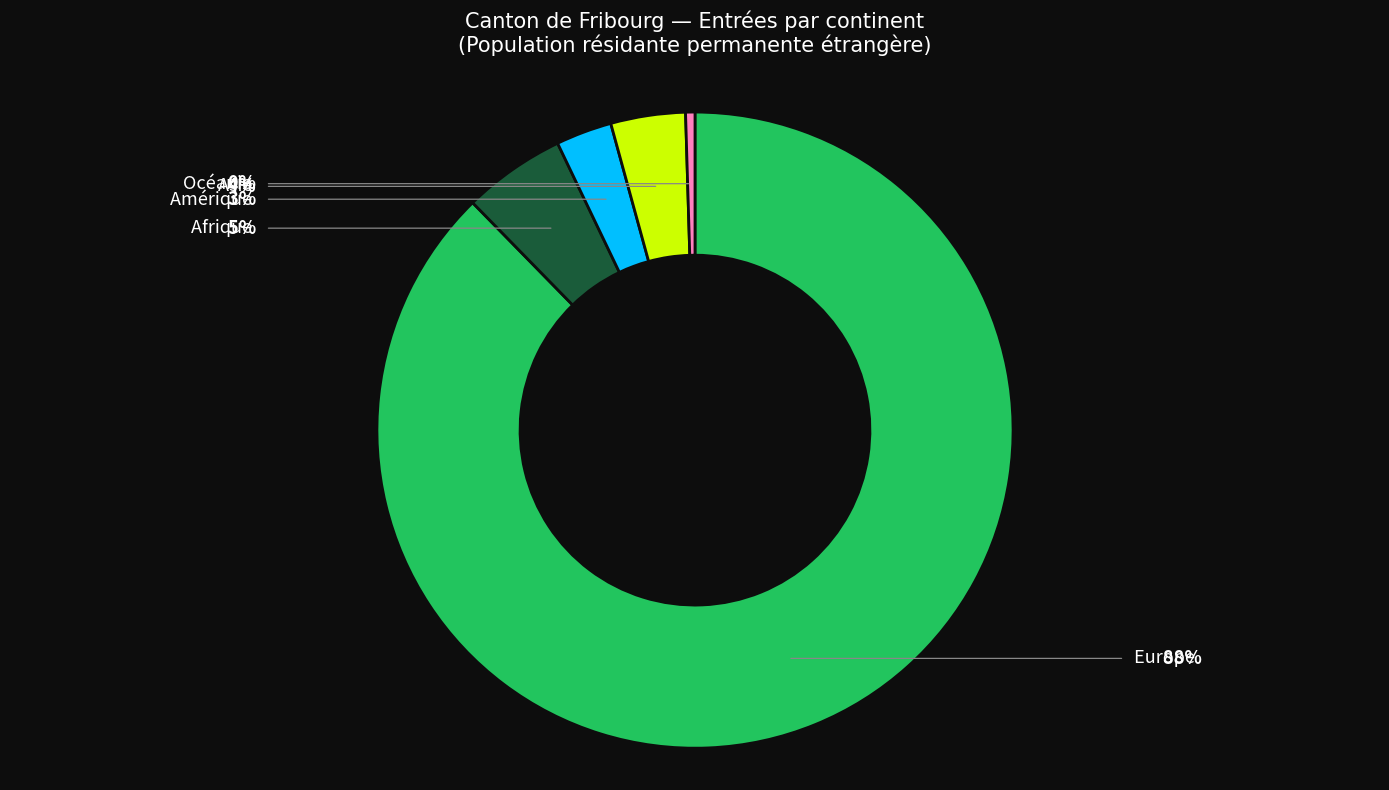

Is there any slice that represents more than half of the pie?

Yes